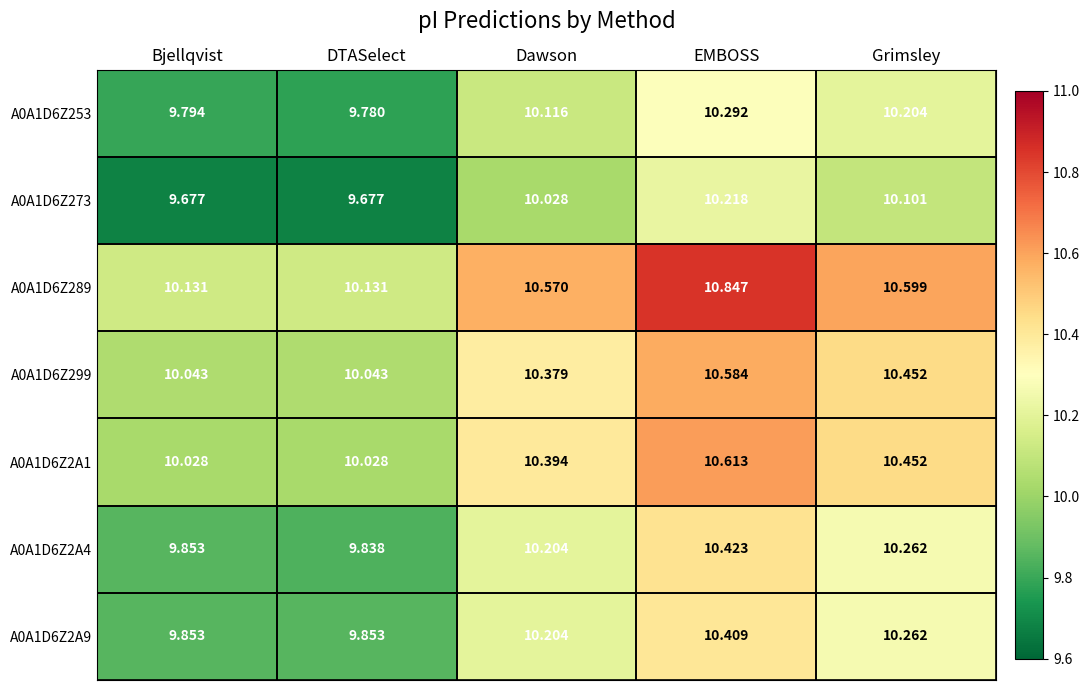

Where does the A0A1D6Z2A9 series first go above 10?

Dawson